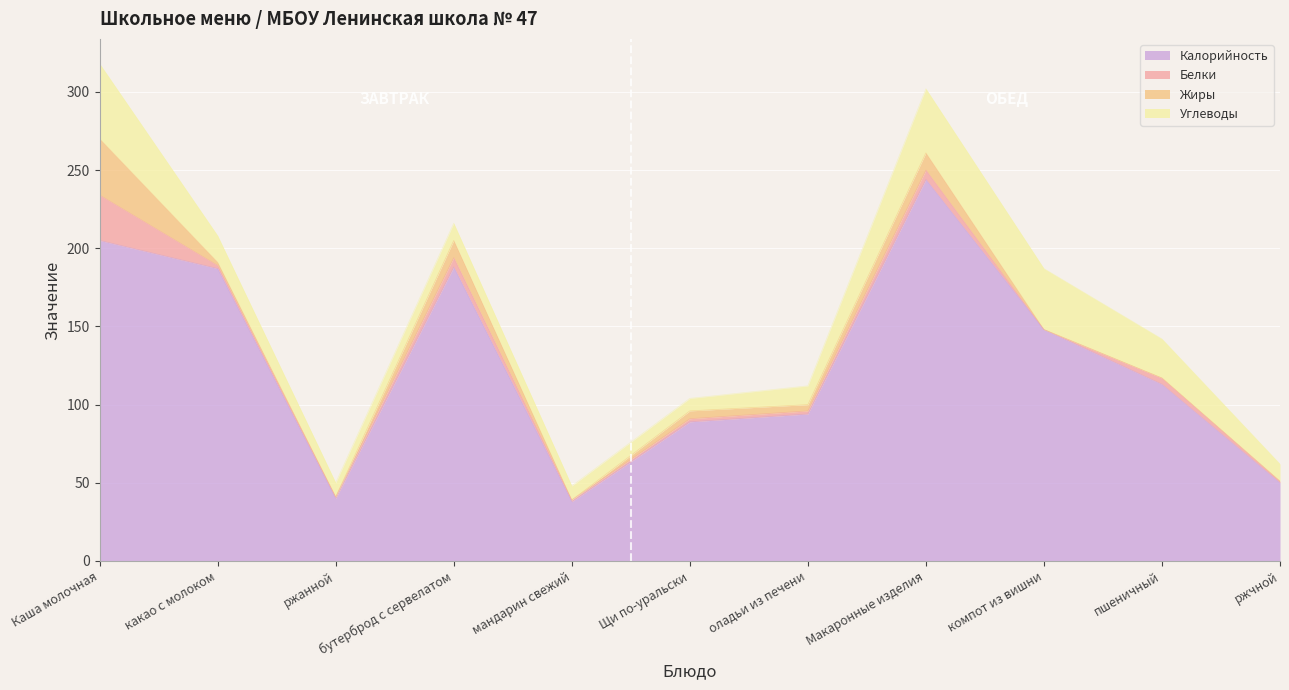

What is the average value of the Белки series?

5